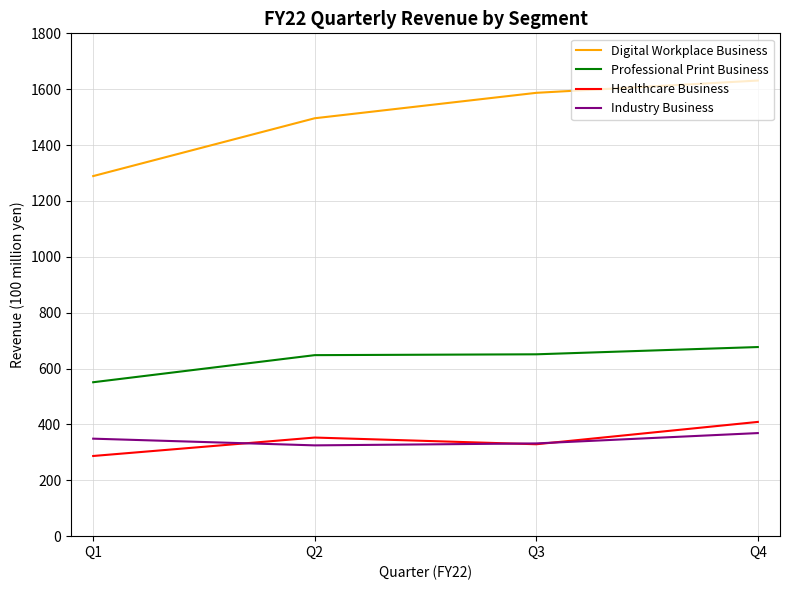

Which series has the widest spread of values?

Digital Workplace Business